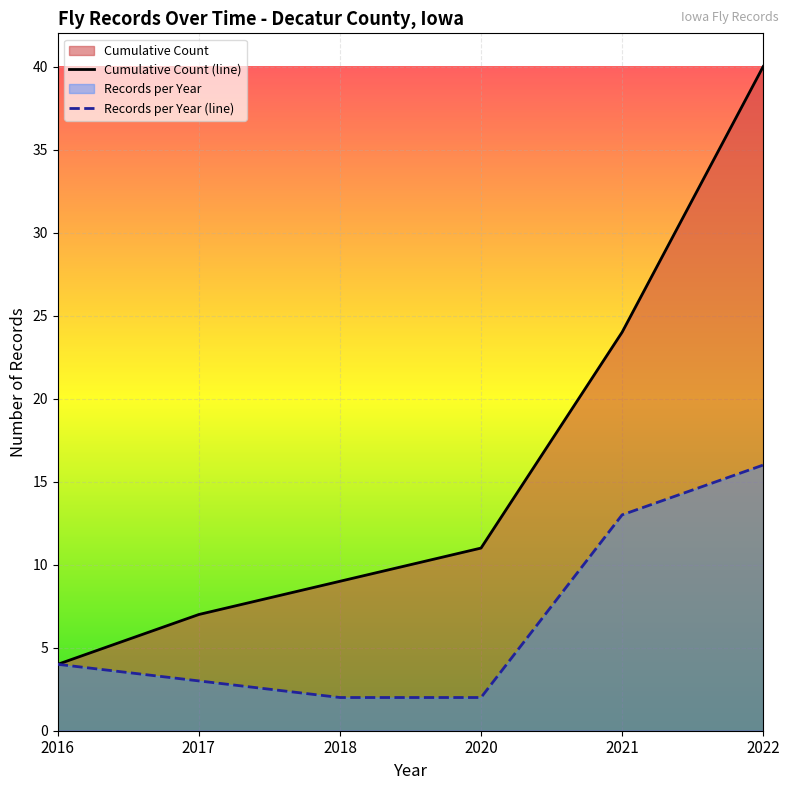

At how many categories does at least one series exceed 15?

2